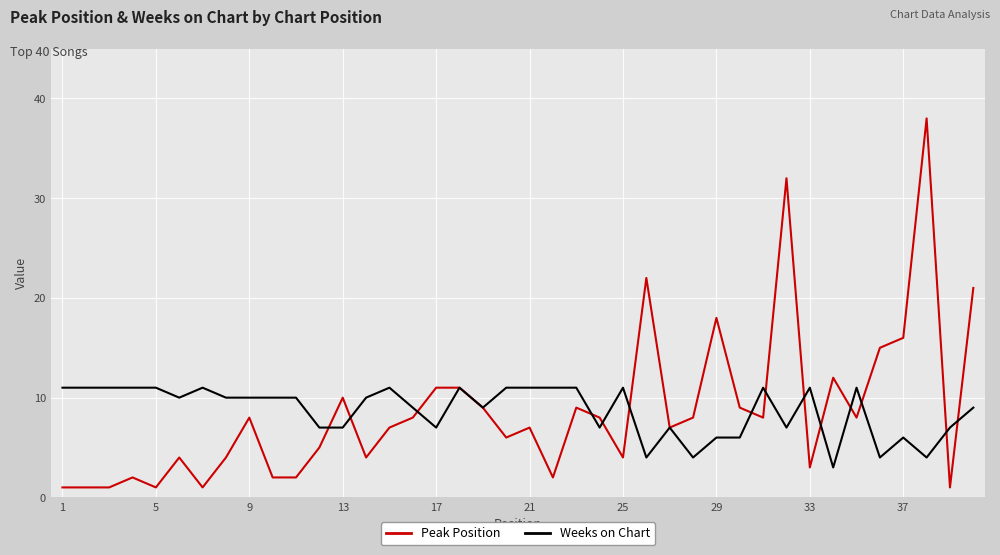

What is the maximum value for Peak Position?

38